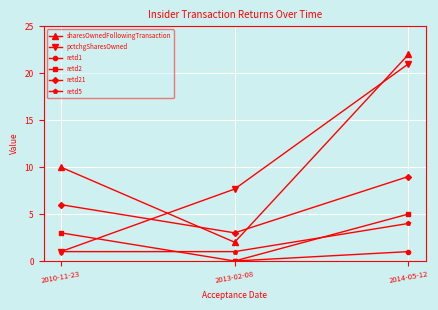

How many data points in sharesOwnedFollowingTransaction are above 10?

1